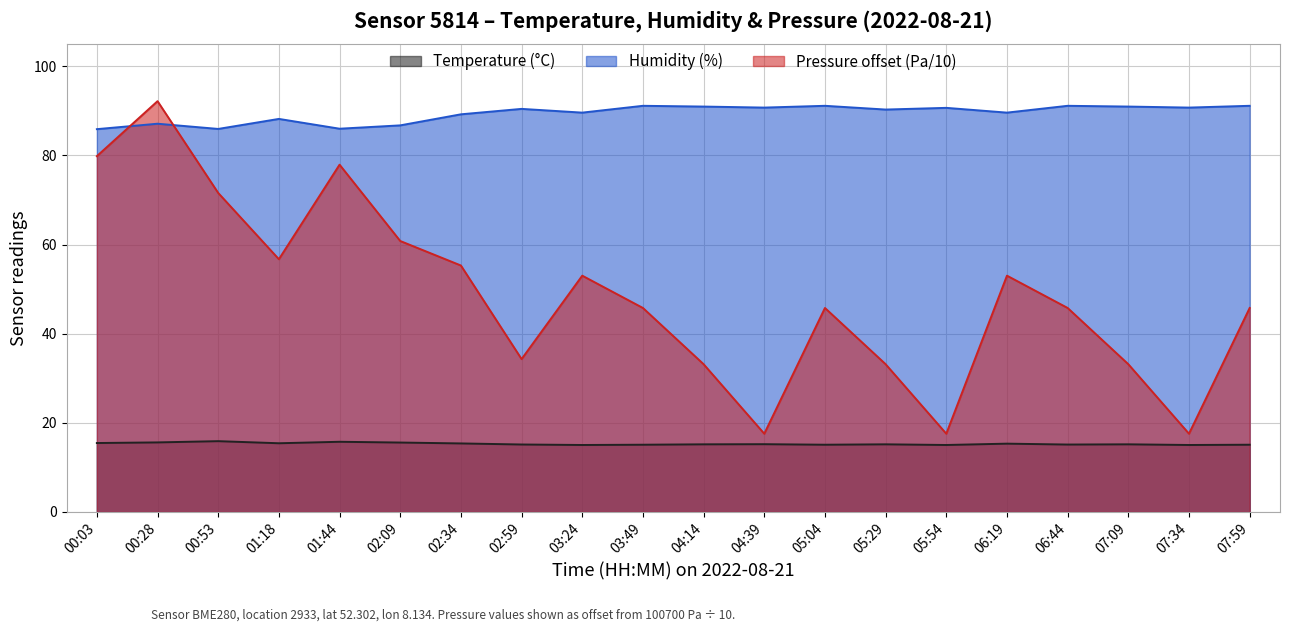

Which series has the largest range (max minus min)?

Pressure offset (Pa/10)